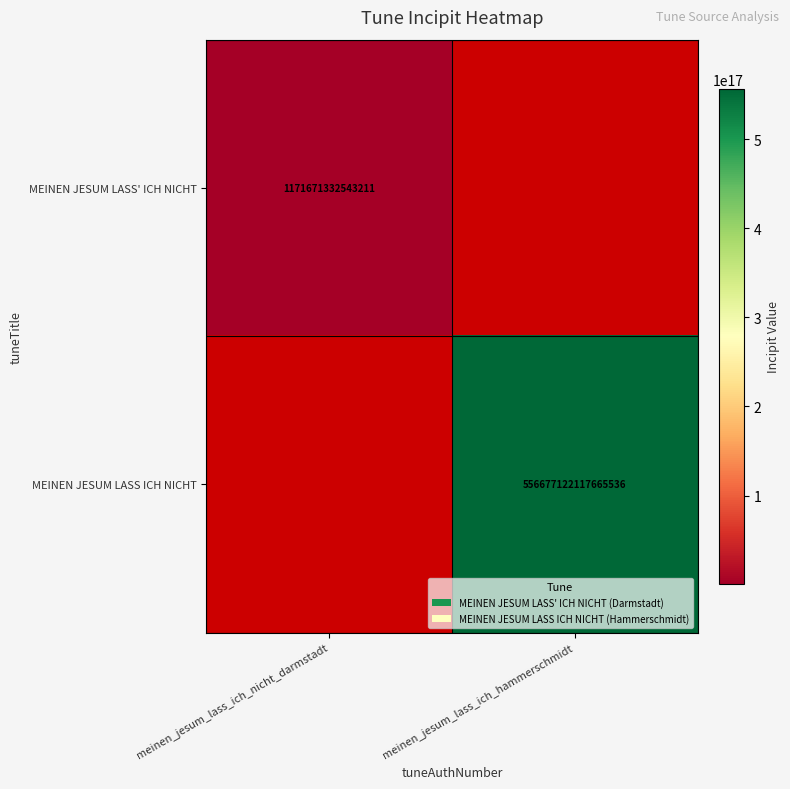

What is the greatest value displayed?

556677122117665536.0